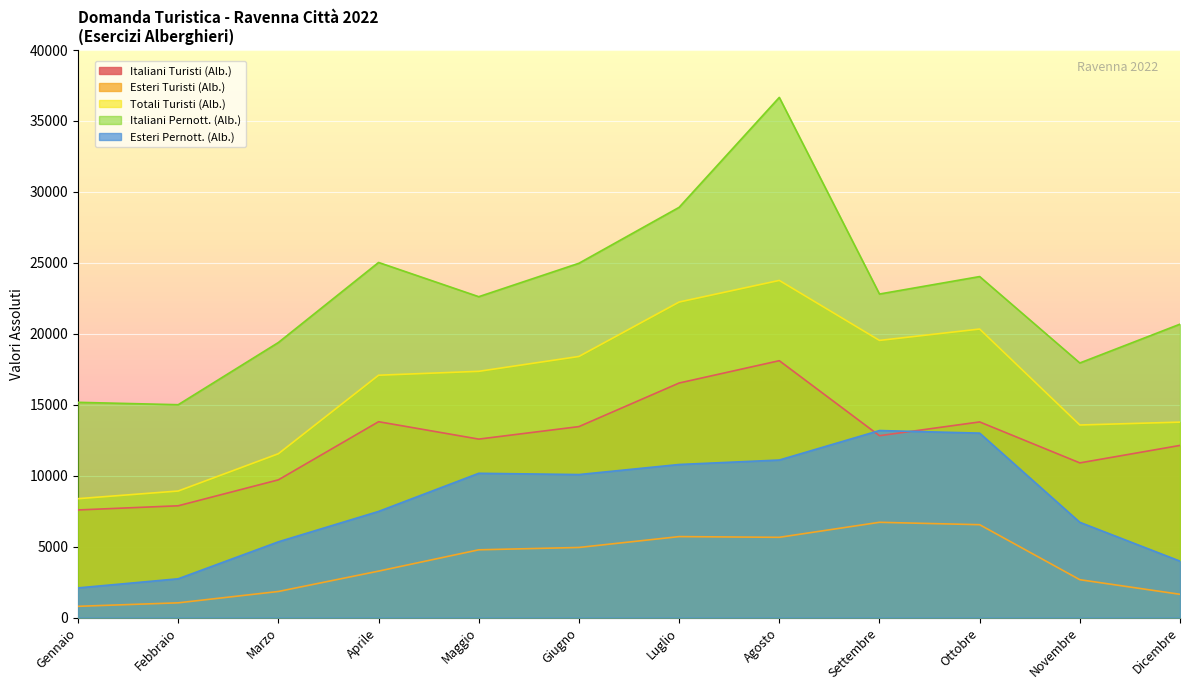

How many interior local peaks does the Italiani Turisti (Alb.) series have?

3